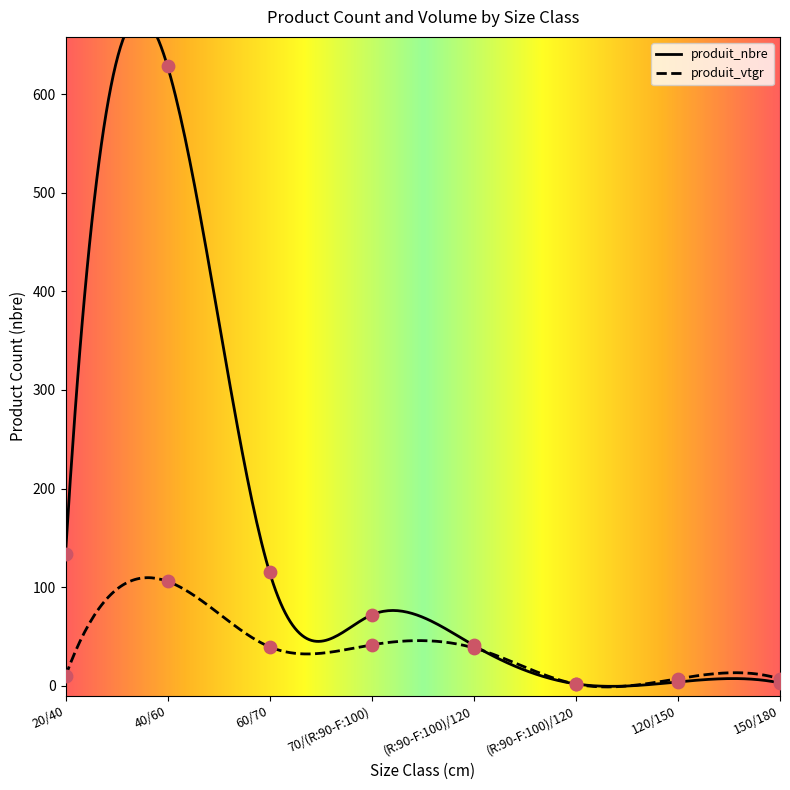

Which series has the largest total across all categories?

produit_nbre